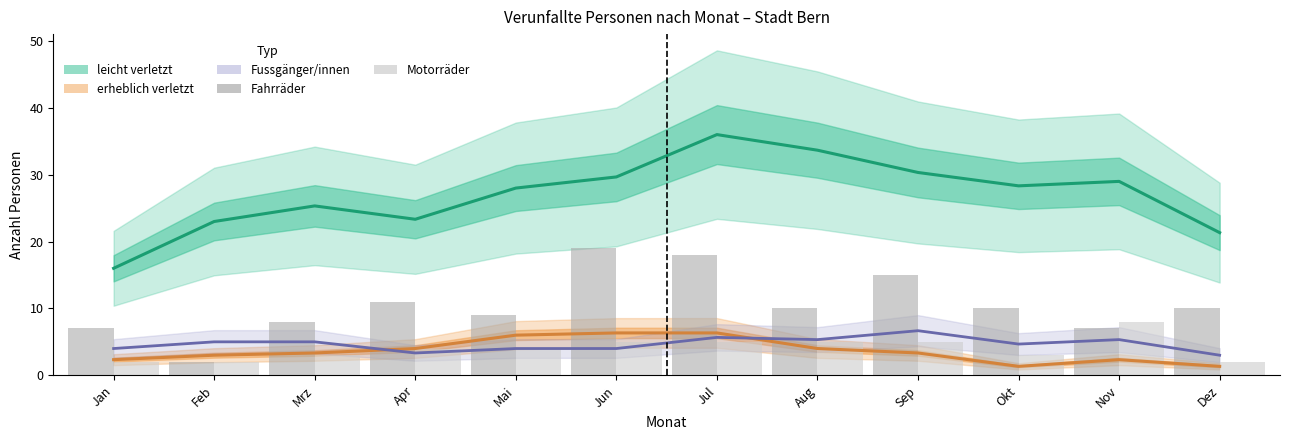

Which category has the highest value in the Motorräder series?

Nov